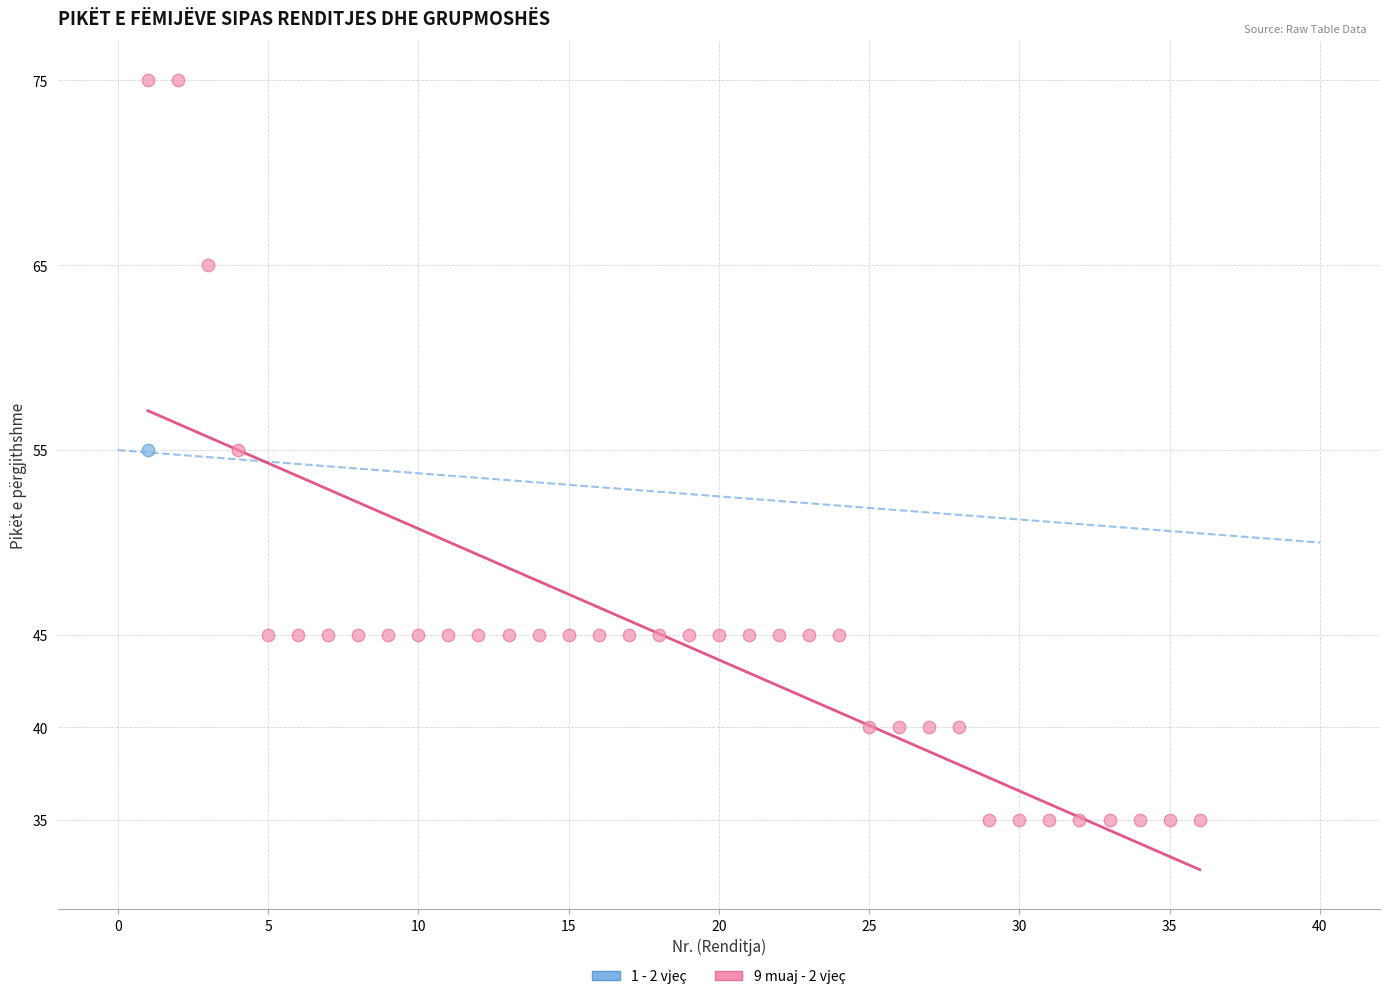

What are all the series names shown in the legend?

1 - 2 vjeç, 9 muaj - 2 vjeç